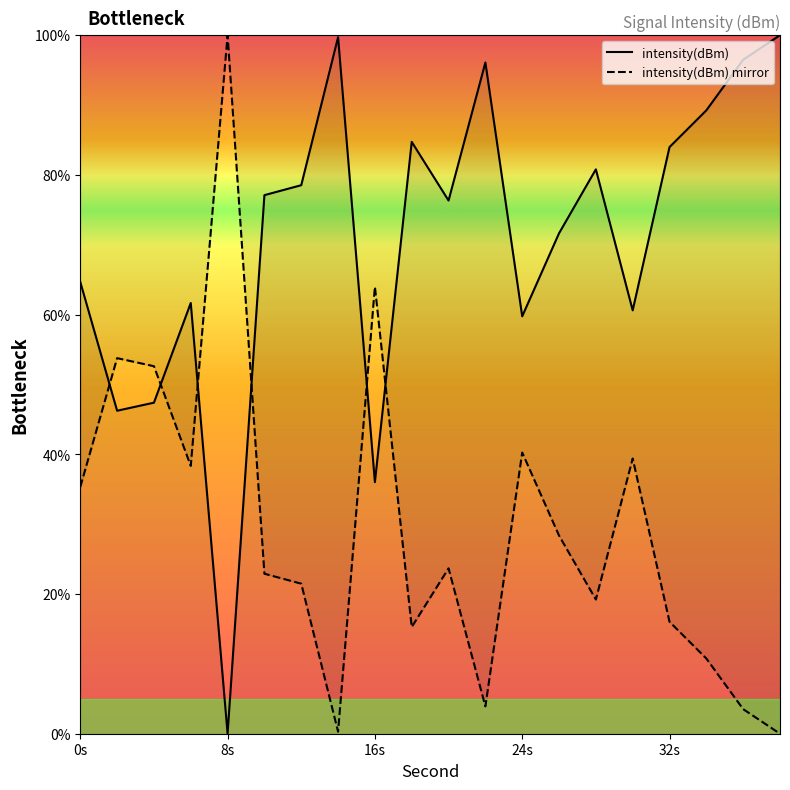

Which category has the highest value in the intensity(dBm) mirror series?

8s